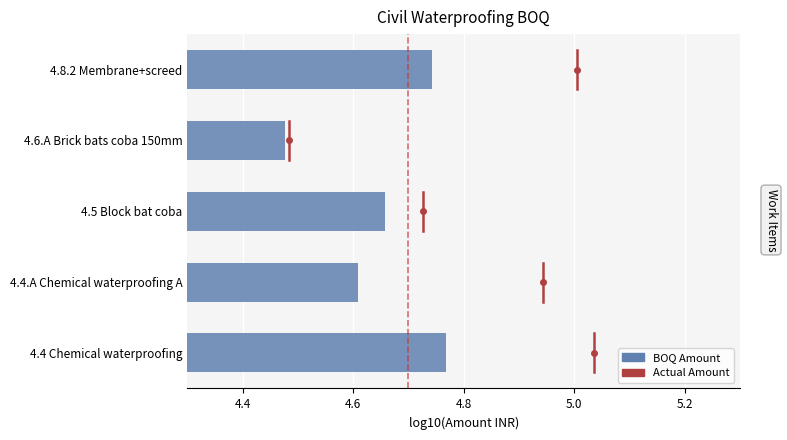

What is the ratio of the value at 4.4.A Chemical waterproofing A to the value at 4.4 Chemical waterproofing?

1.0